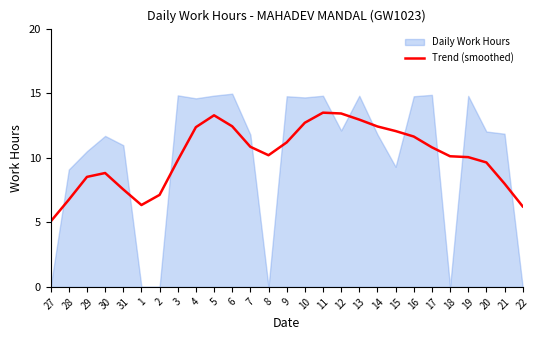

What is the label of the 27th point from the left?

22